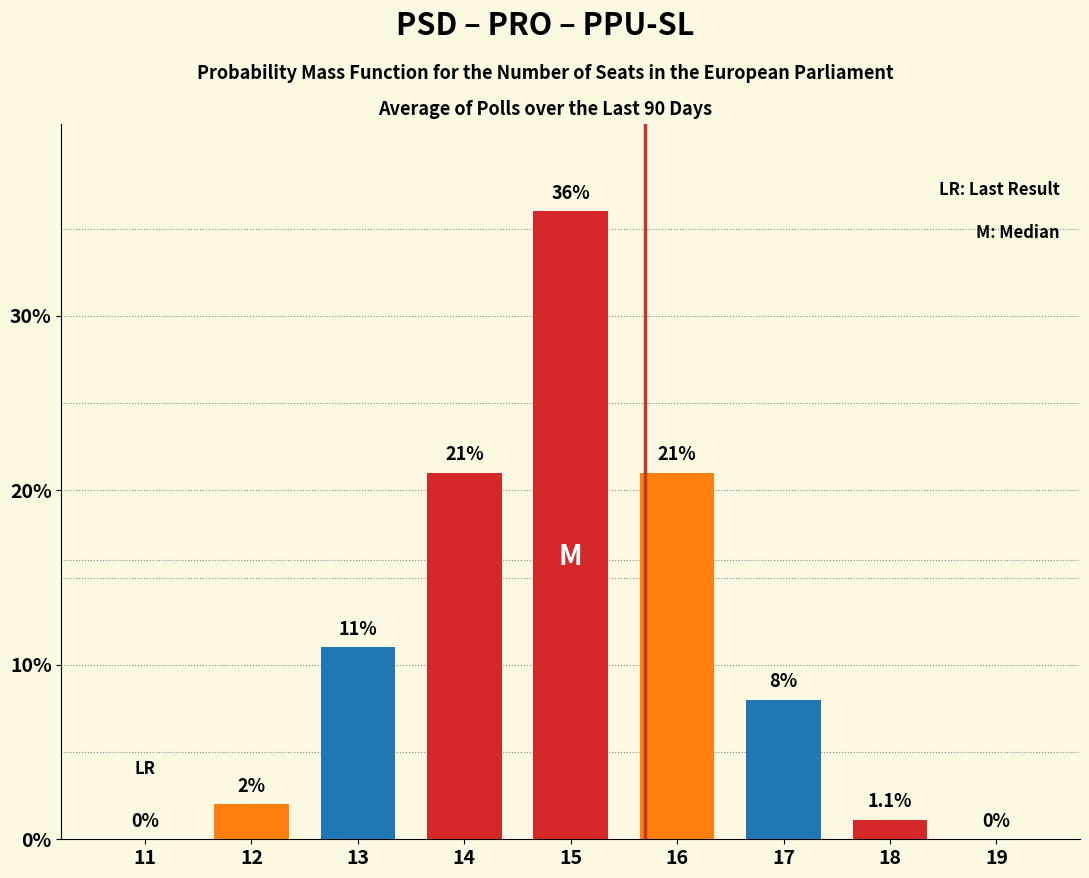

Which label corresponds to the largest value in the chart?

15